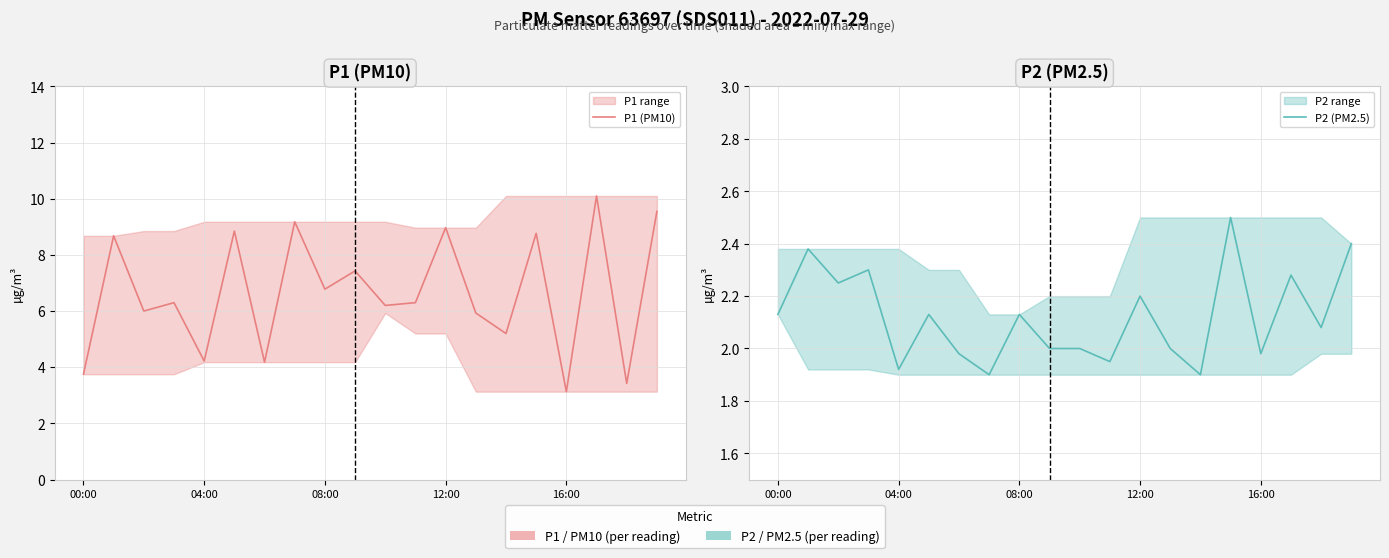

Is it true that P2 (PM2.5) equals 2.0 at 13?

True